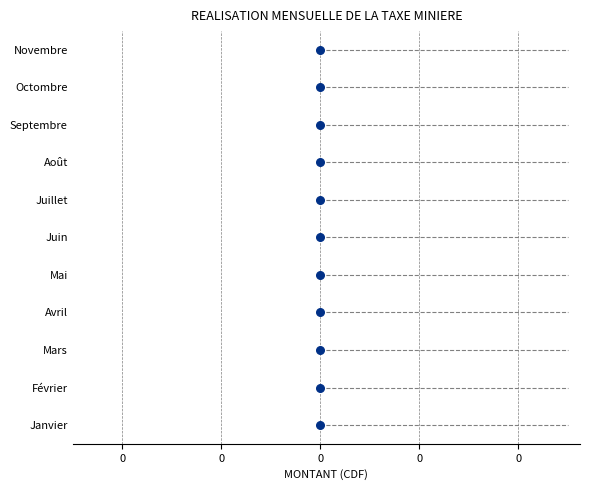

Which has a higher value, 0 or 7?

7